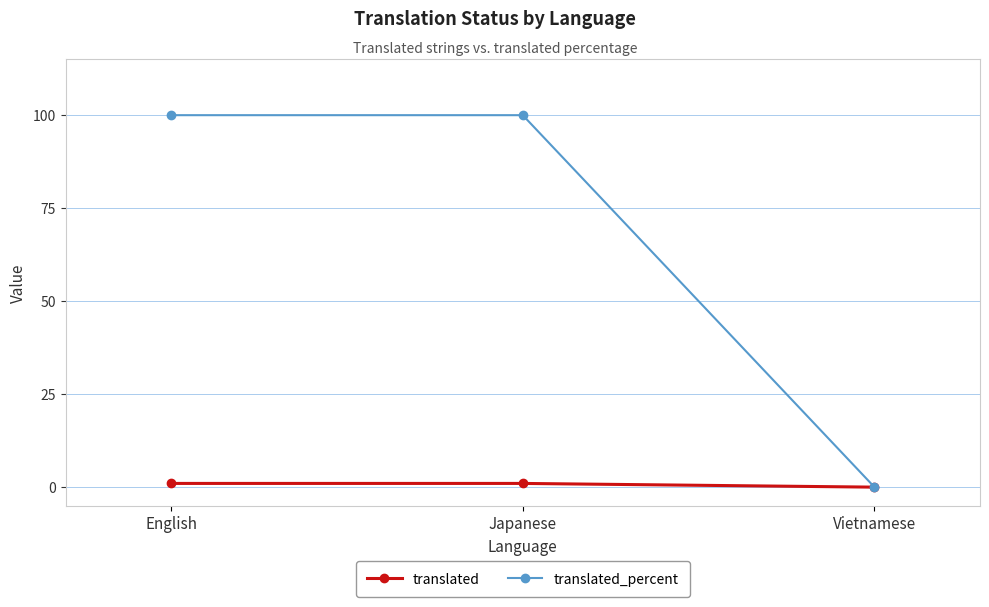

How many values in the translated series are below 1?

1